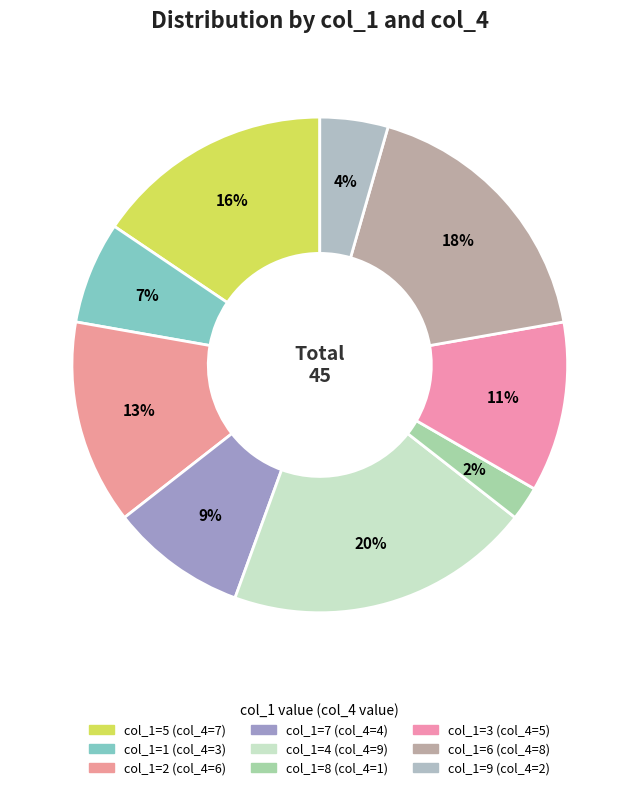

How many slices are in this pie chart?

9